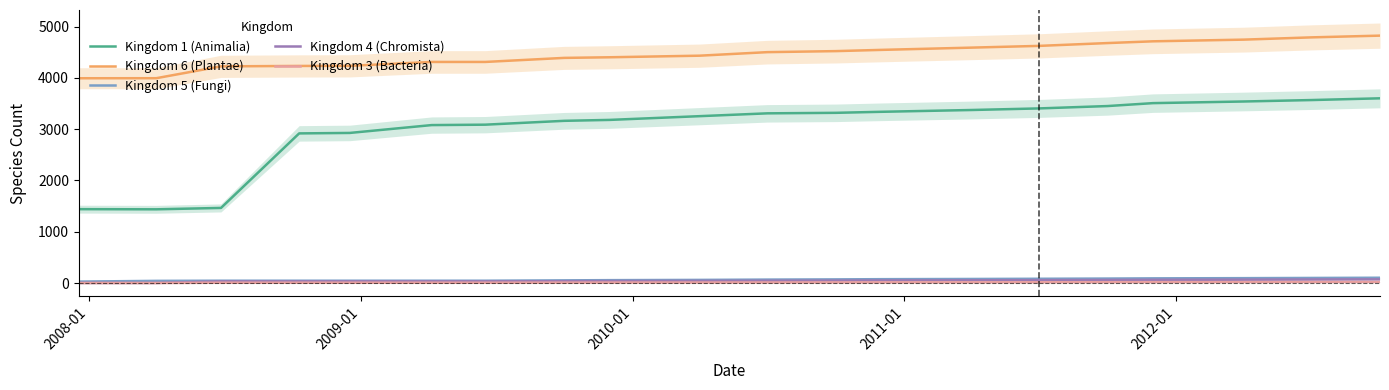

True or false: Kingdom 1 (Animalia) and Kingdom 6 (Plantae) intersect in this chart.

False